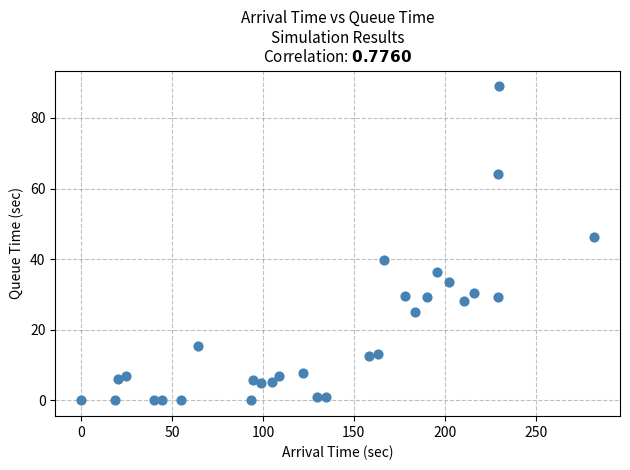

What Y value in the scatter plot is closest to 44?

46.2